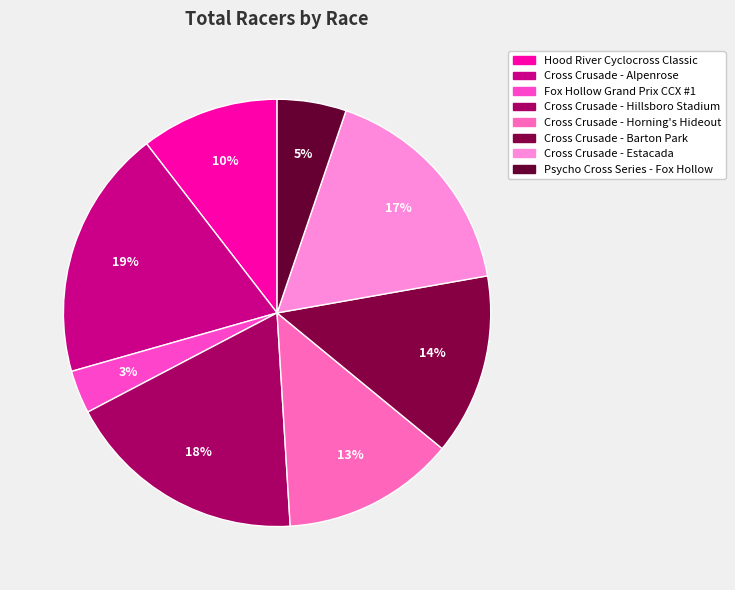

Does Cross Crusade - Horning's Hideout represent more than half of the total?

No